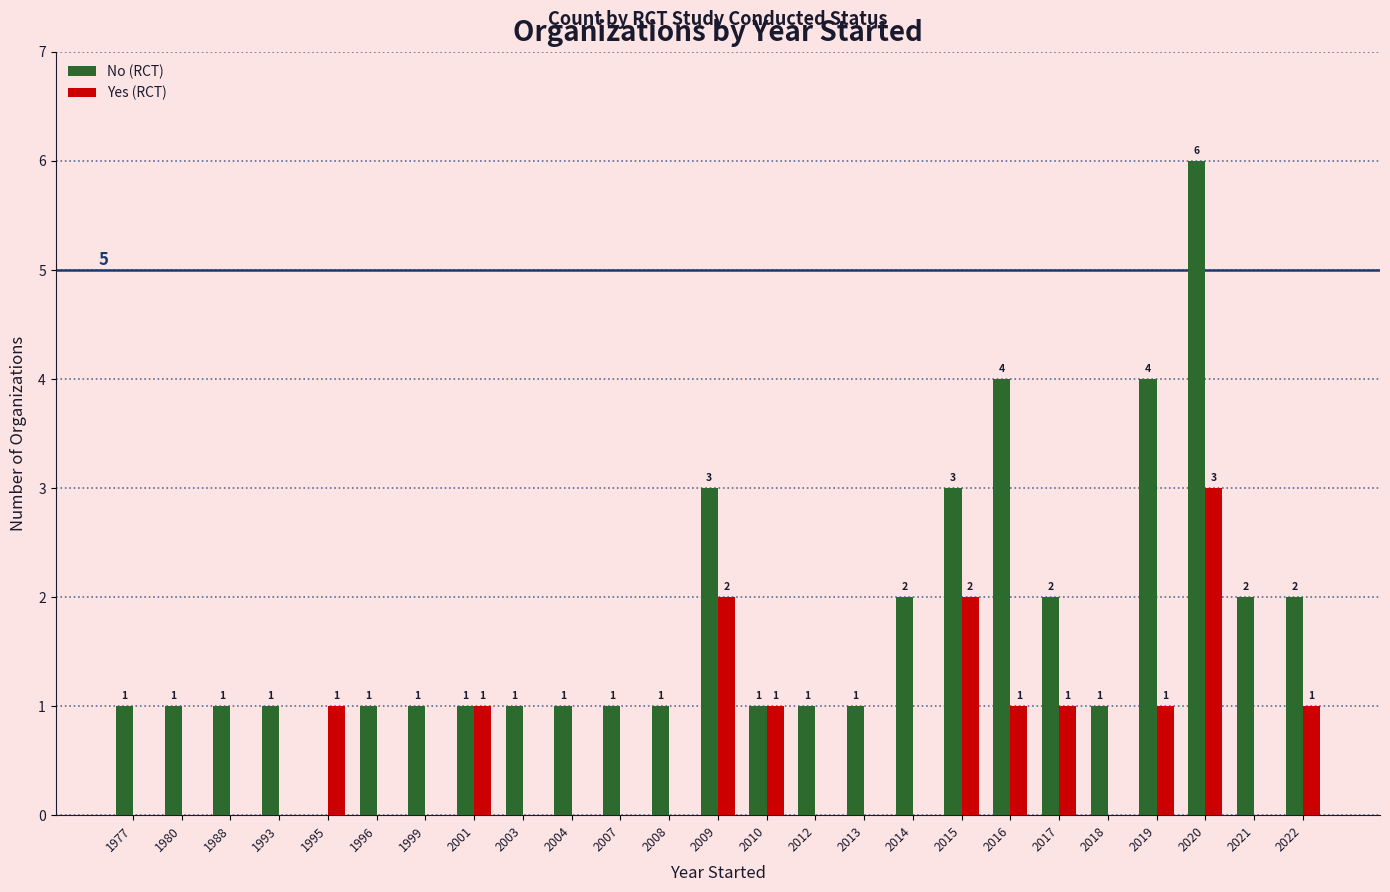

Does the chart contain stacked bars?

No